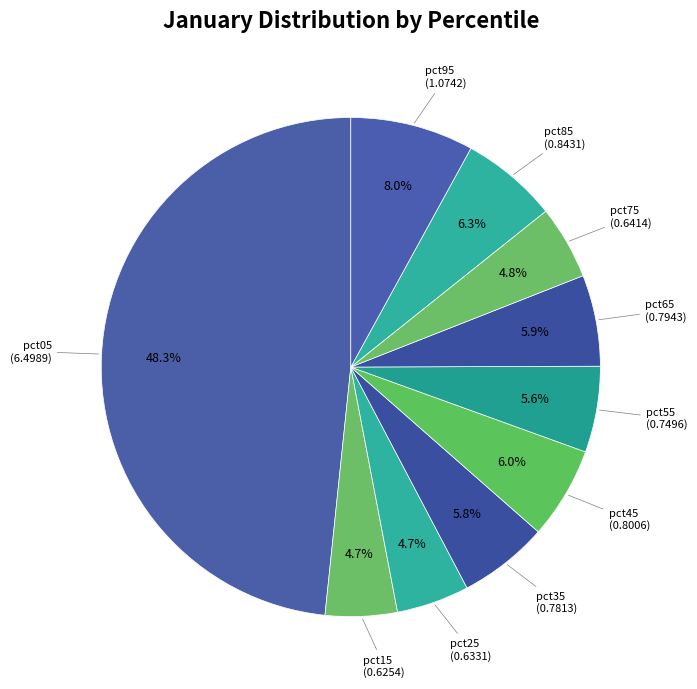

Which category has the smallest portion of the pie?

pct15